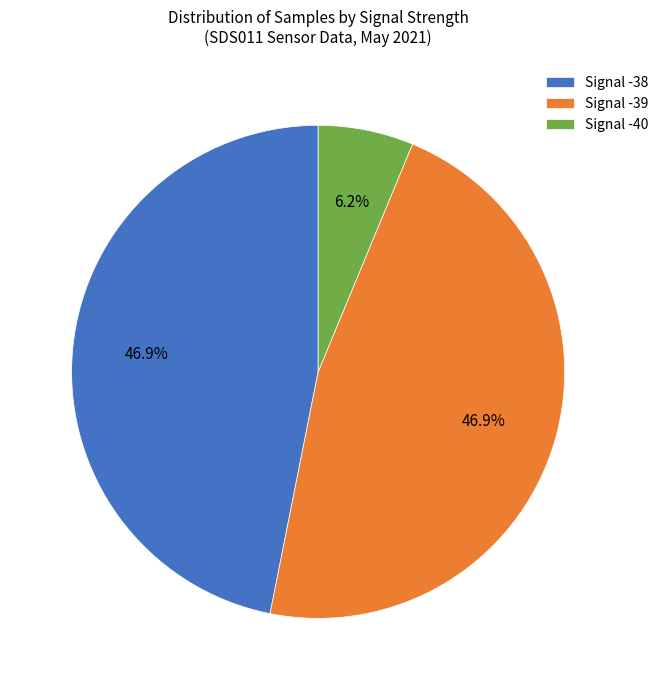

Which has a higher value, Signal -39 or Signal -40?

Signal -39